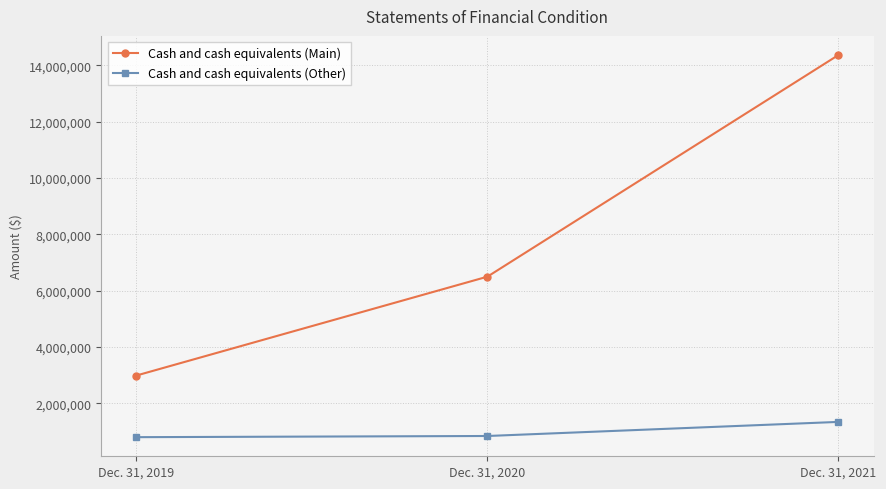

Is this an area chart (filled region under the line)?

No